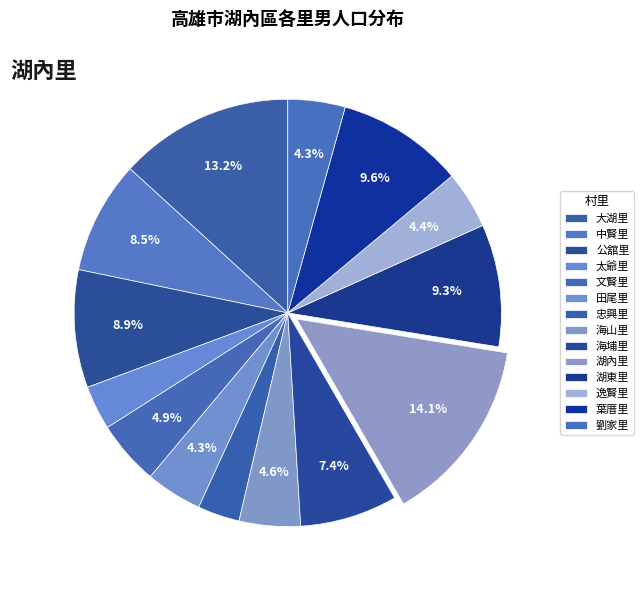

What portion of the pie excludes 湖內里?

85.9%